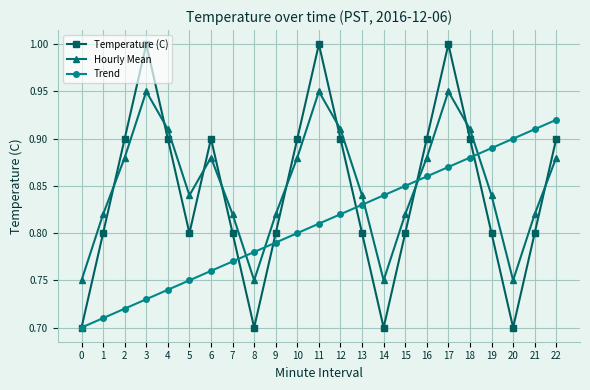

What are all the series names shown in the legend?

Temperature (C), Hourly Mean, Trend